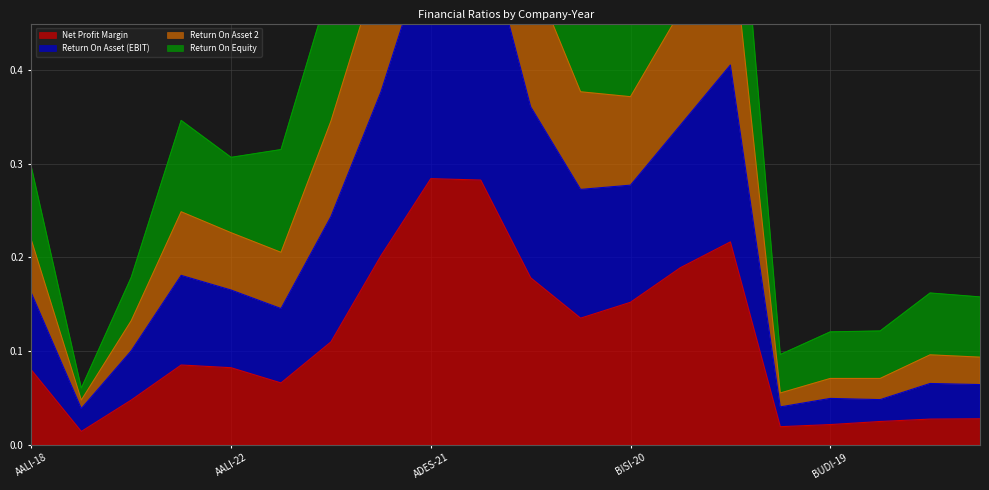

Which series changed the most between BUDI-19 and BUDI-21?

Return On Asset 2